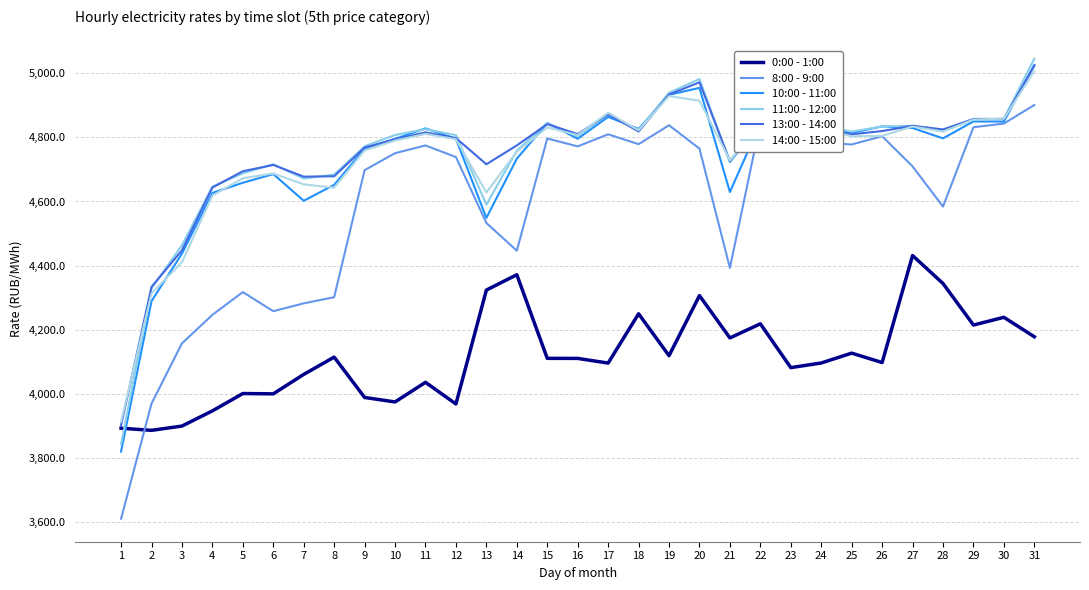

True or false: 14:00 - 15:00 has more than 2 interior local peaks.

True